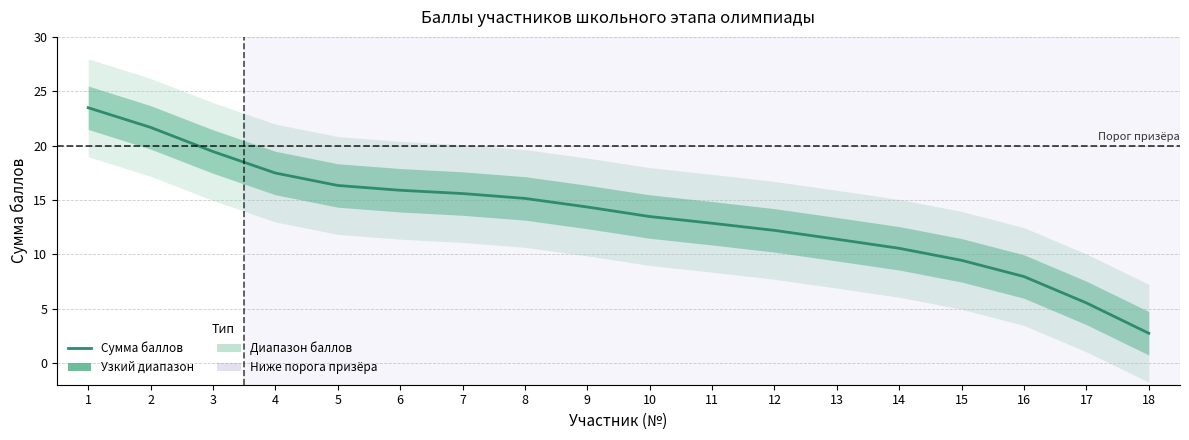

Reading left to right, what are all the values shown in this chart?

1=23.5	2=21.7	3=19.5	4=17.5	5=16.3	6=15.9	7=15.6	8=15.1	9=14.3	10=13.5	11=12.9	12=12.2	13=11.4	14=10.5	15=9.4	16=8.0	17=5.5	18=2.7